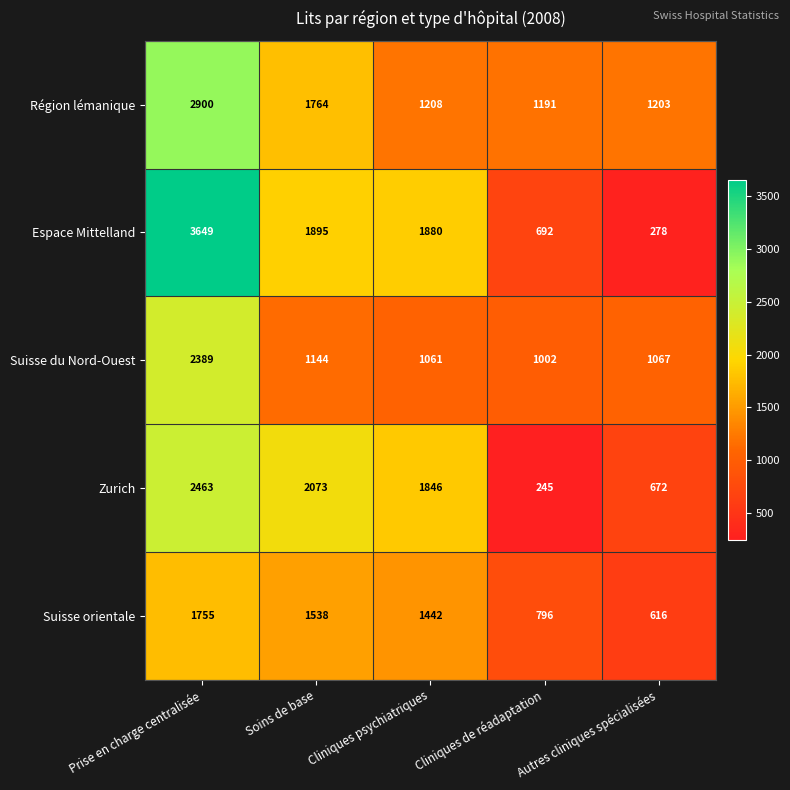

Rank the series by their maximum value, from highest to lowest.

Espace Mittelland, Région lémanique, Zurich, Suisse du Nord-Ouest, Suisse orientale